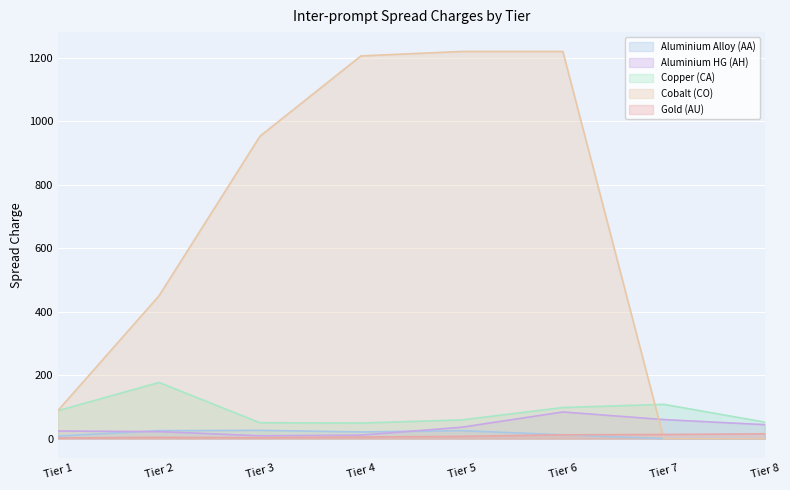

List the labels in order of Aluminium HG (AH) value, smallest first.

Tier 3, Tier 4, Tier 2, Tier 1, Tier 5, Tier 8, Tier 7, Tier 6